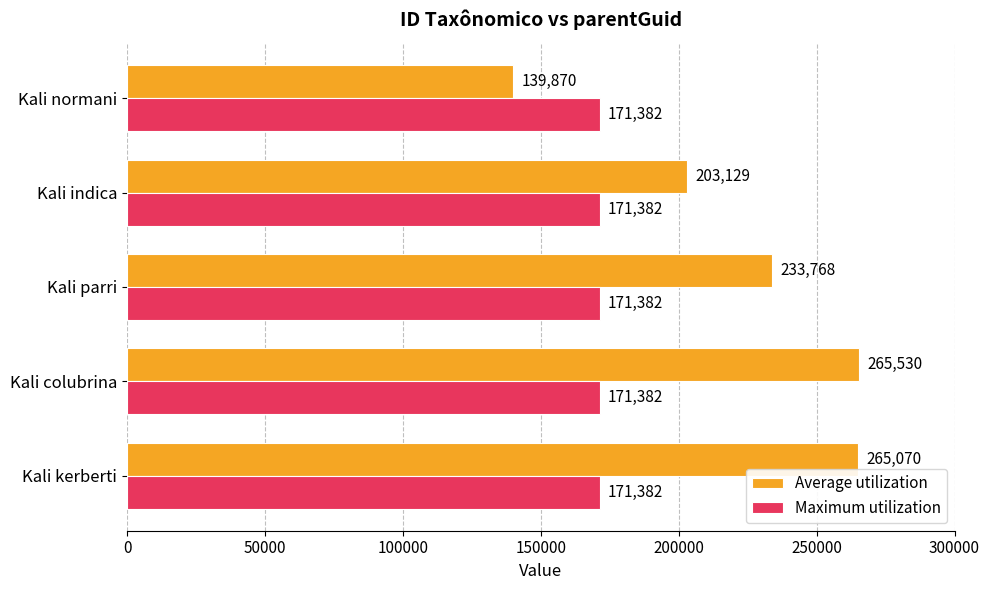

The Average utilization series shows 233768 at Kali parri. True or false?

True